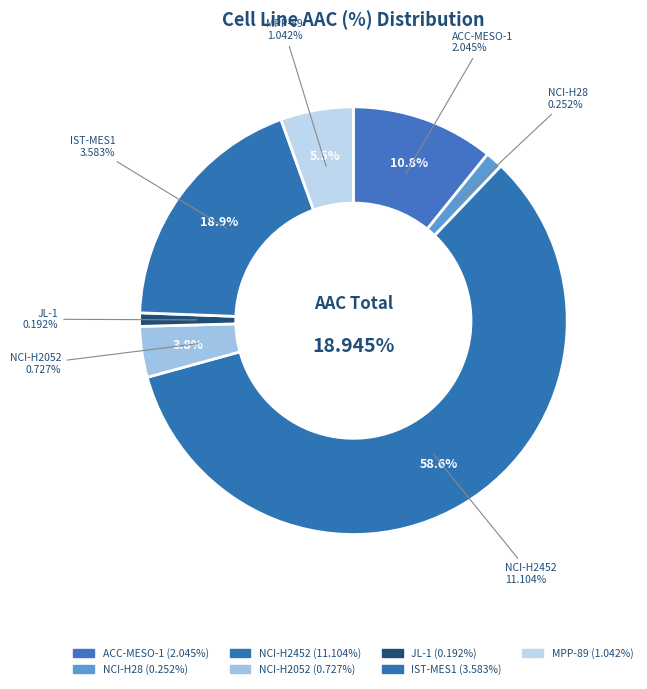

What percentage is the ACC-MESO-1 slice, to the nearest percent?

11%